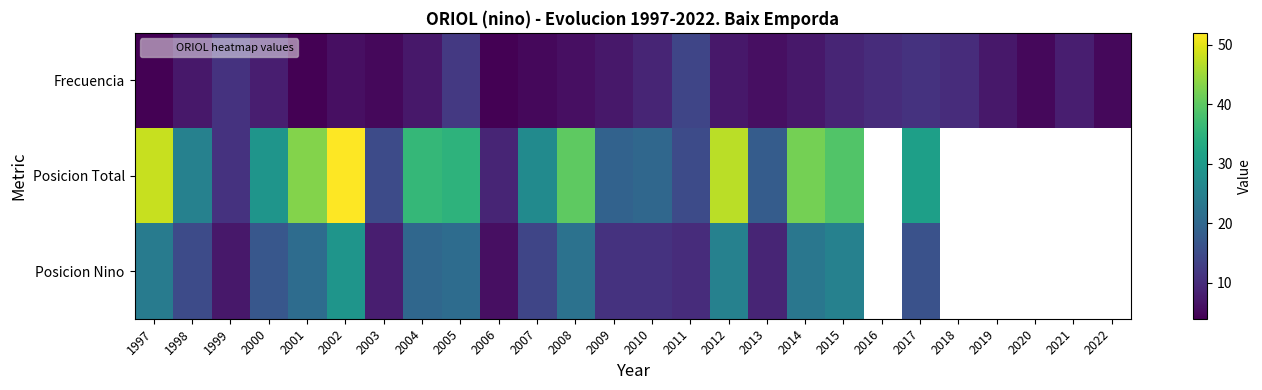

What is the maximum value for Frecuencia?

14.0